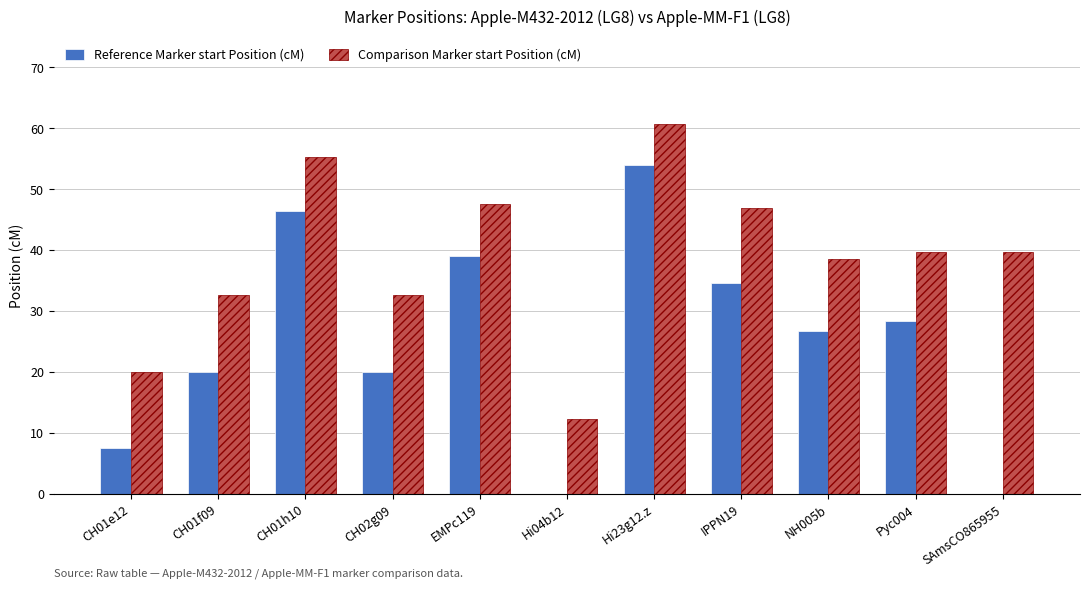

At which category is the sum across all series the highest?

Hi23g12.z